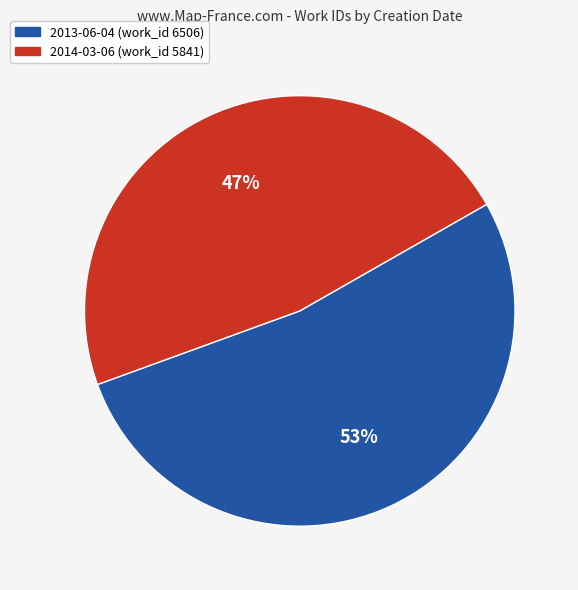

Count the number of slices in the pie.

2